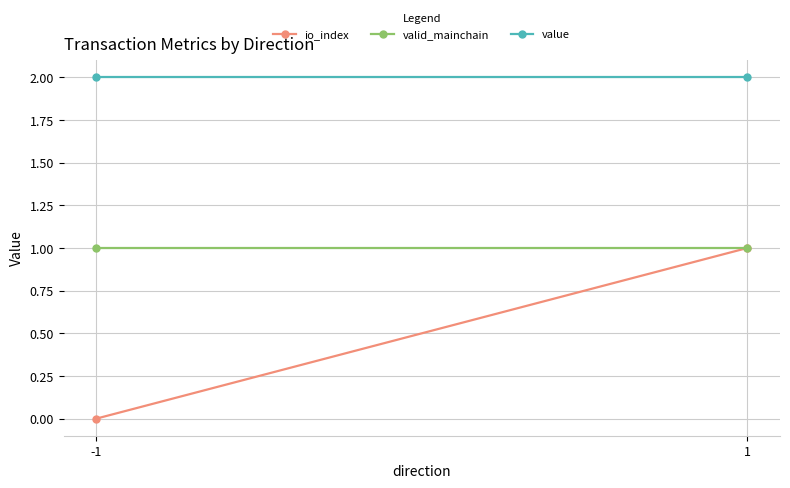

Rank the series by their maximum value, from lowest to highest.

io_index, valid_mainchain, value